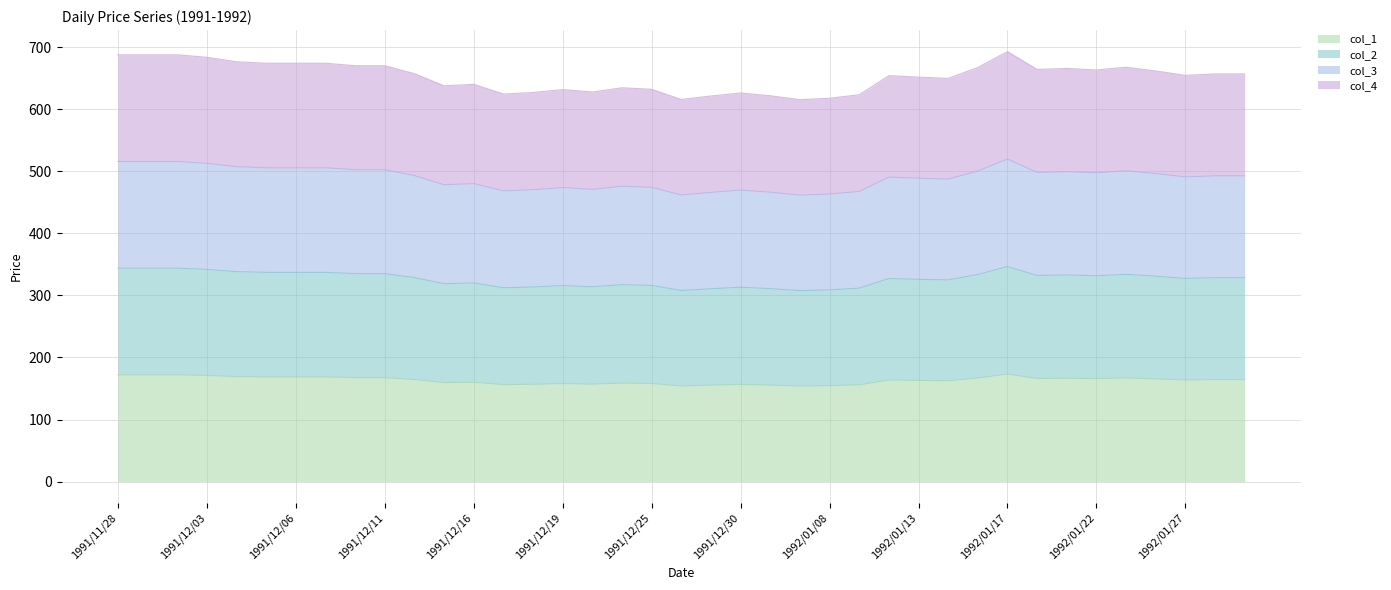

At how many categories does at least one series exceed 518?

39